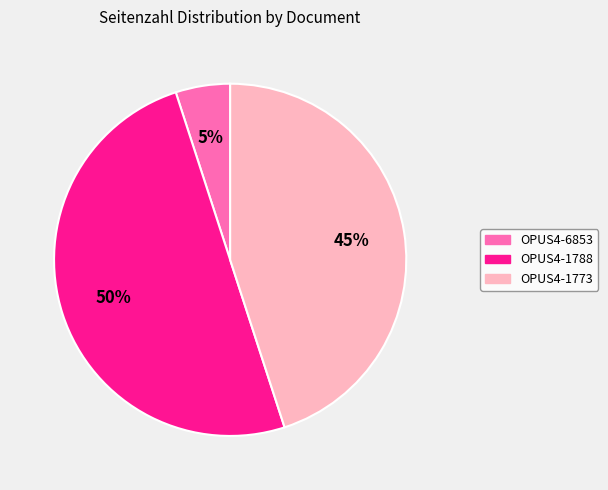

Approximately how many times larger is the value at OPUS4-1788 compared to OPUS4-1773?

1.1